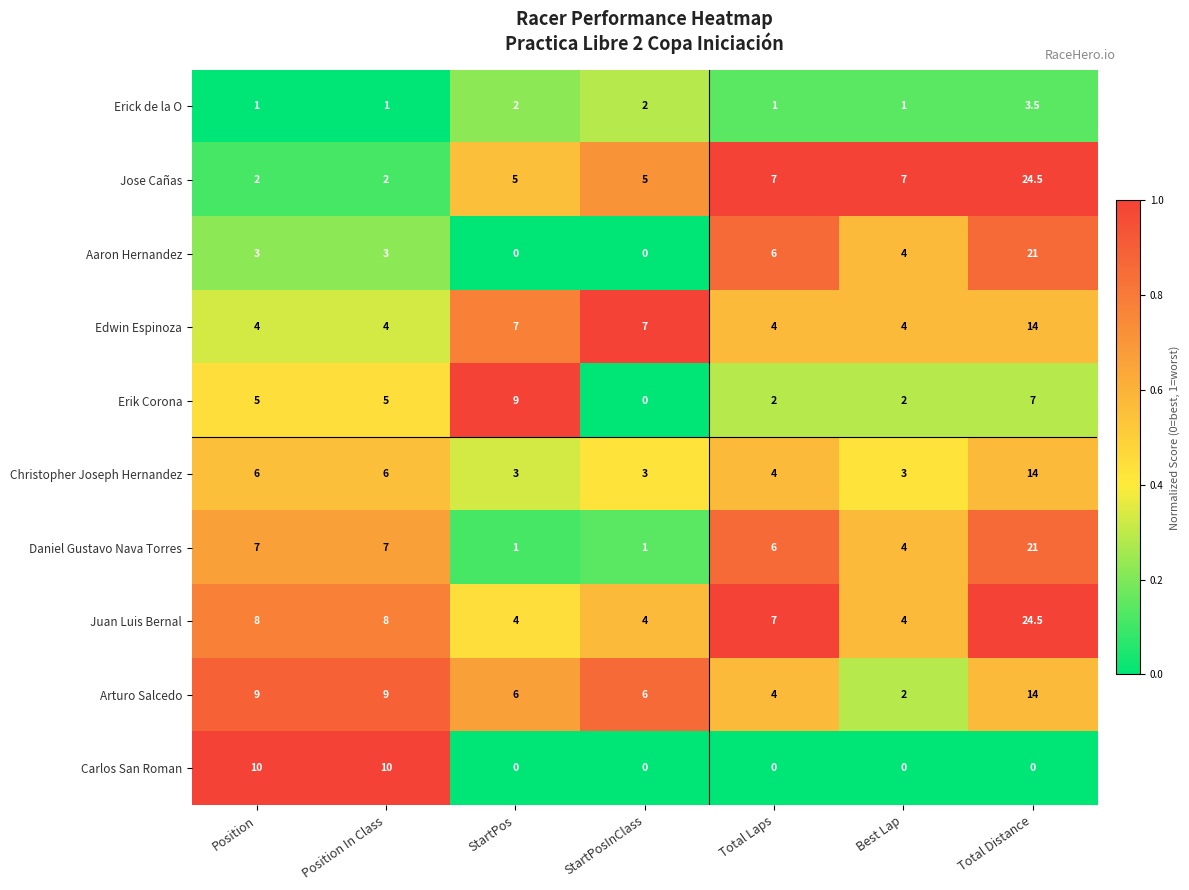

What is the greatest value displayed?

24.5